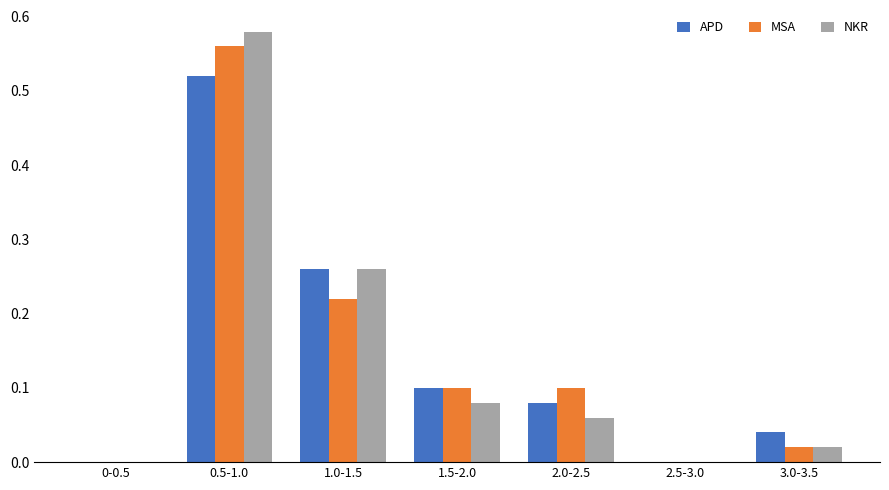

At which category is the sum across all series the highest?

0.5-1.0